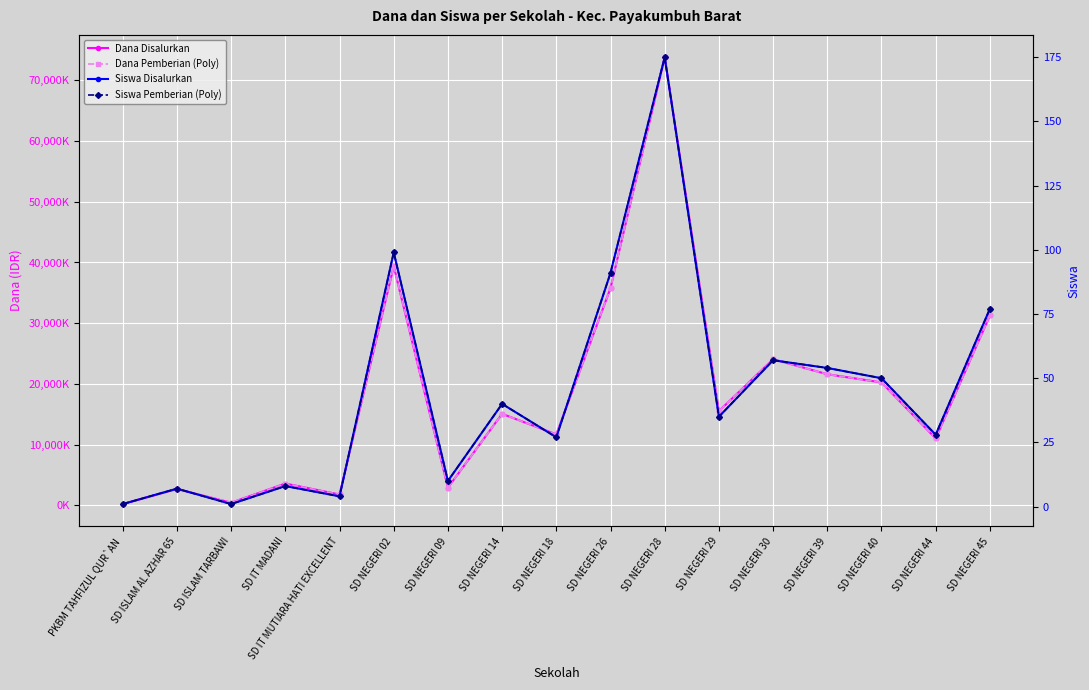

What is the label of the 4th point from the left?

SD IT MADANI